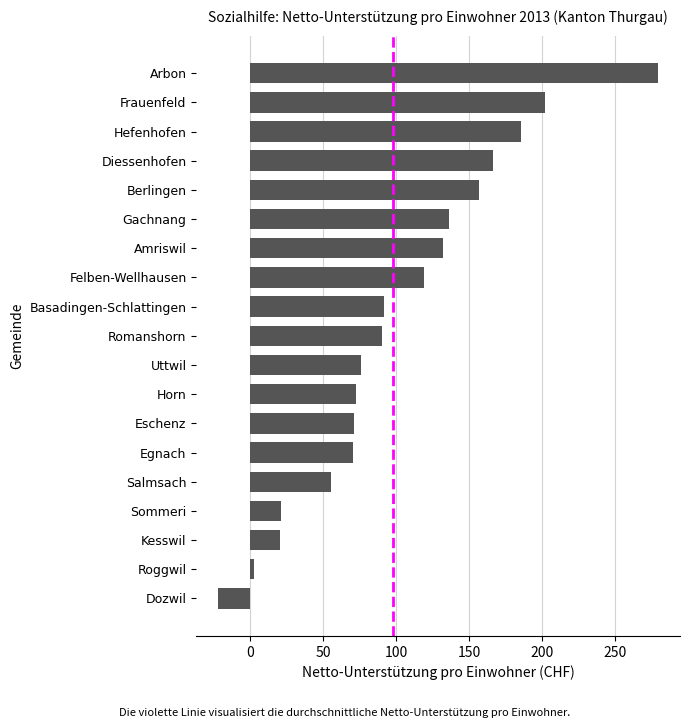

Which has a higher value, Romanshorn or Berlingen?

Berlingen